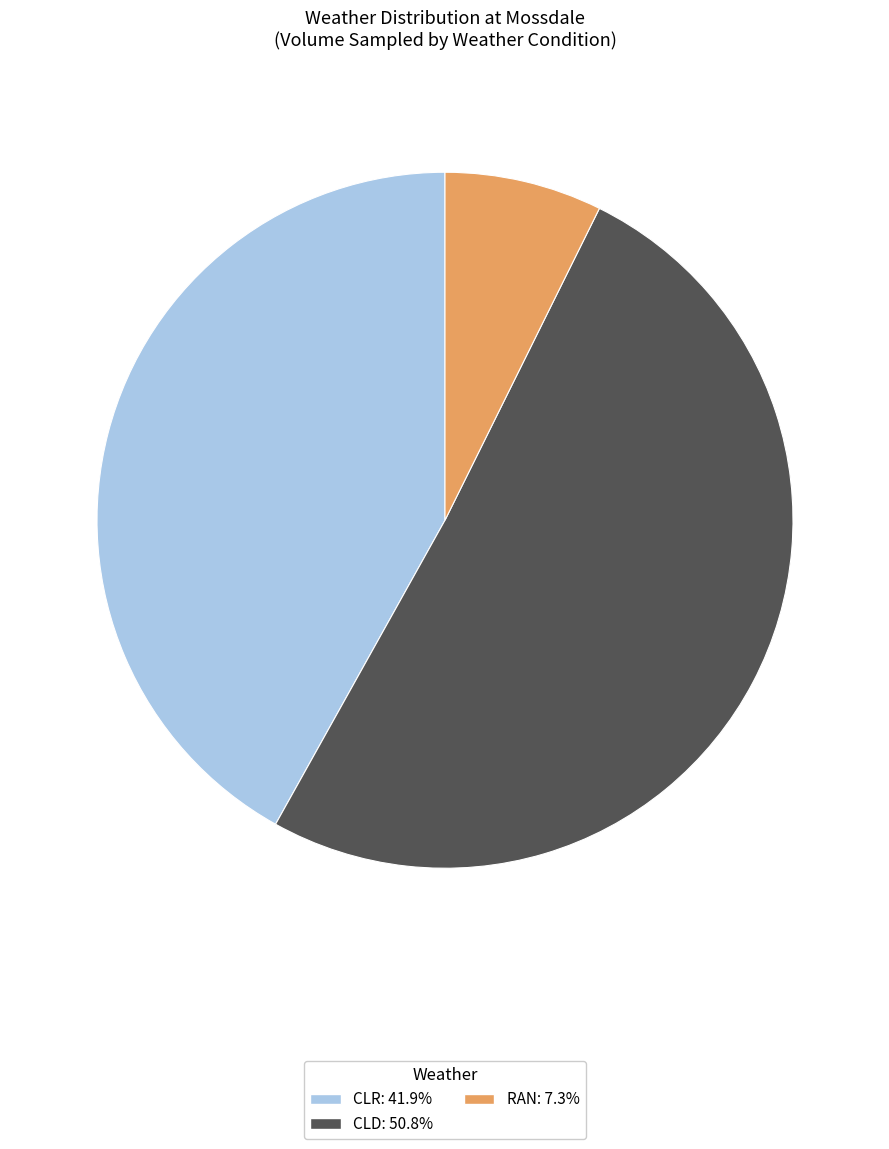

Is there a majority slice in this chart?

Yes